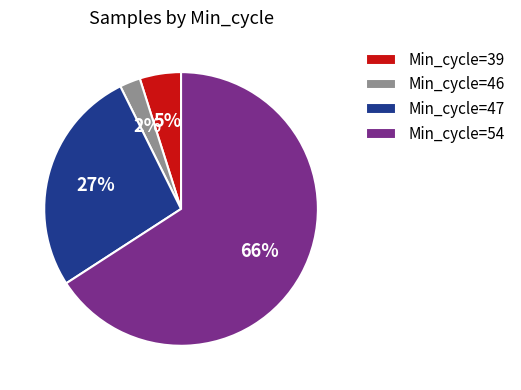

To the nearest percent, what percentage of the pie is Min_cycle=39?

5%